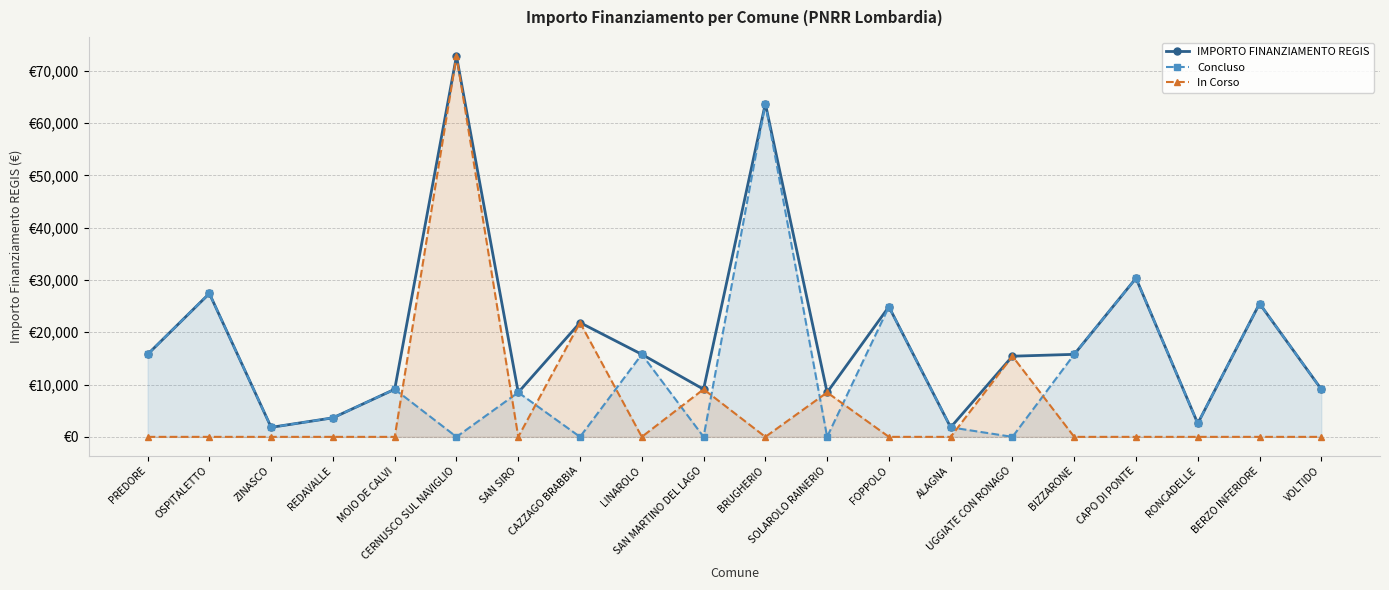

What are all the series names shown in the legend?

IMPORTO FINANZIAMENTO REGIS, Concluso, In Corso